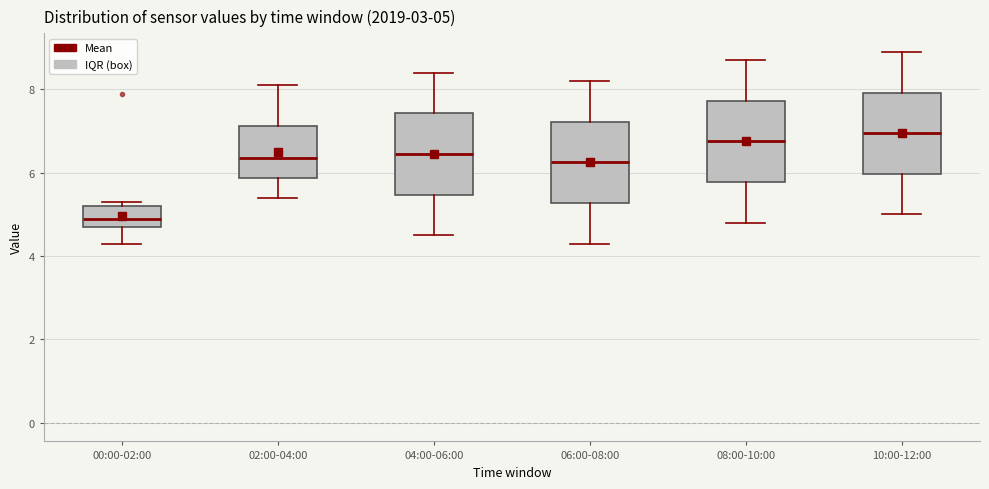

Which box's median line is the highest?

10:00-12:00